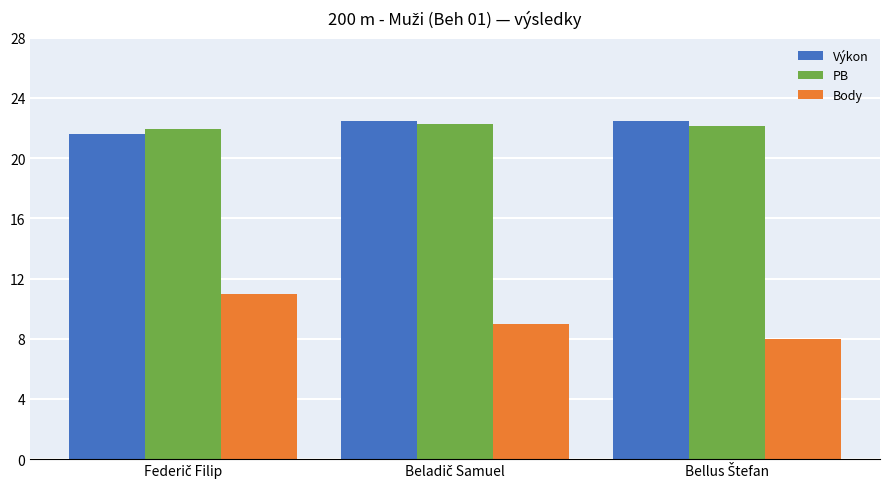

How many groups of bars are there?

3